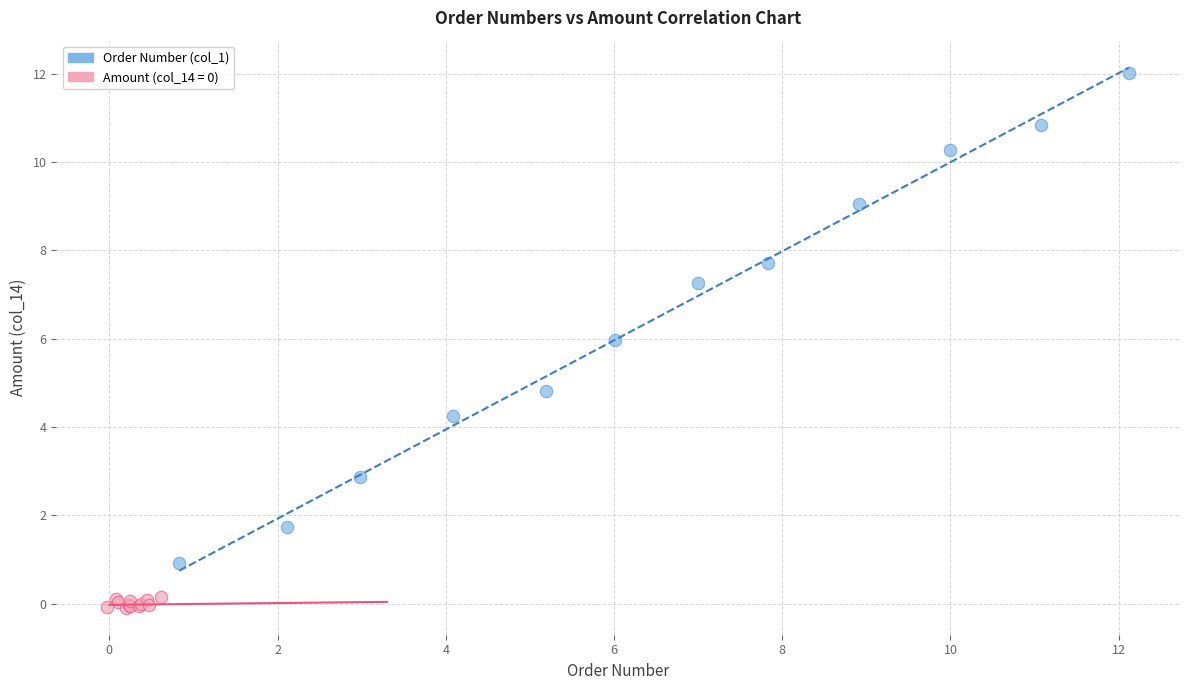

Which series has the largest Y range (max minus min)?

Order Number (col_1)